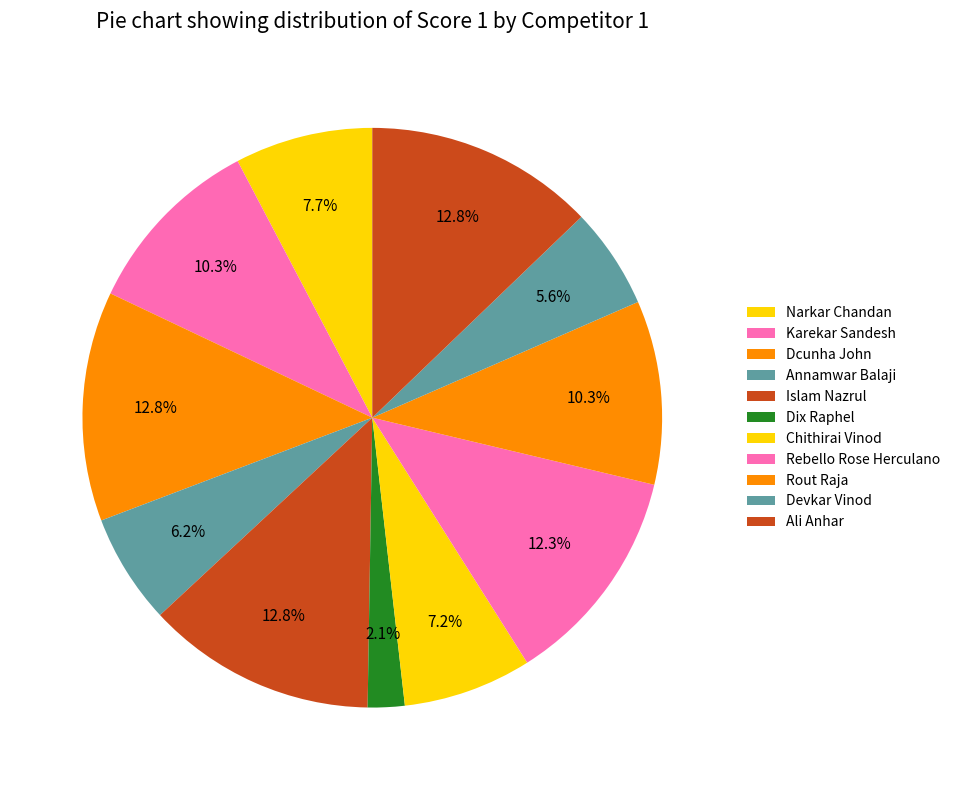

How many segments does this pie chart have?

11